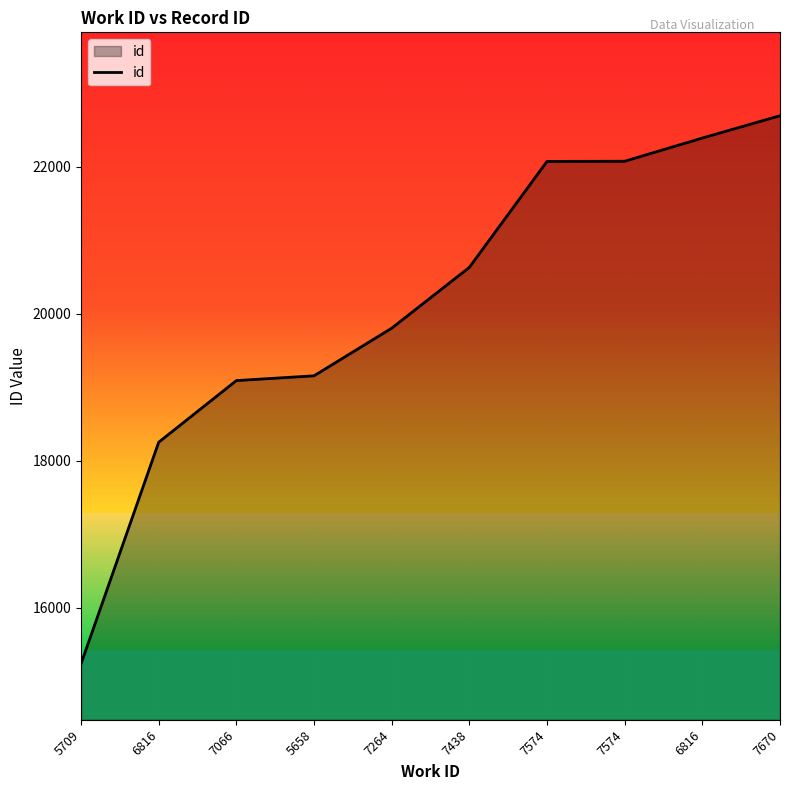

Does the chart display data point markers on the line(s)?

No